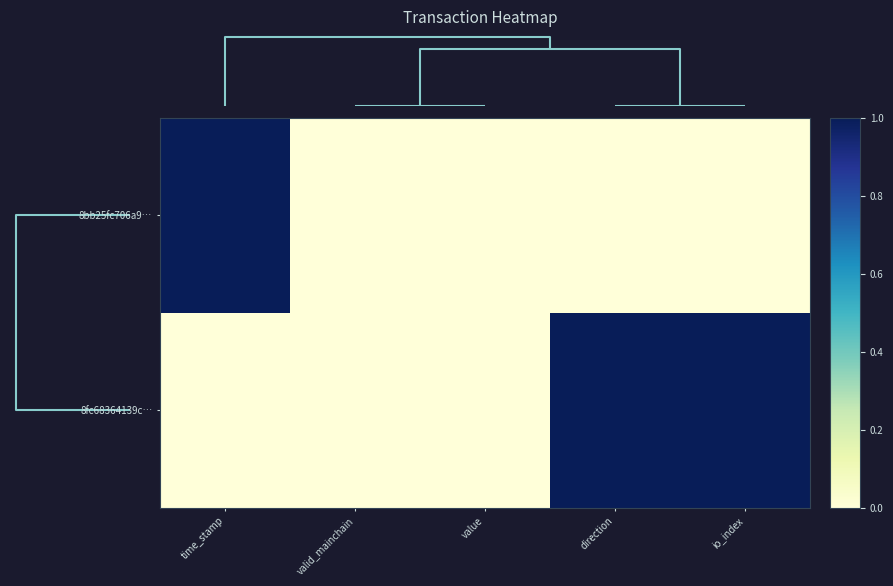

Reading left to right, extract all data points from this chart.

8bb25fc706a9…: time_stamp=1.0	valid_mainchain=0.0	value=0.0	direction=0.0	io_index=0.0
8fc68364139c…: time_stamp=0.0	valid_mainchain=0.0	value=0.0	direction=1.0	io_index=1.0